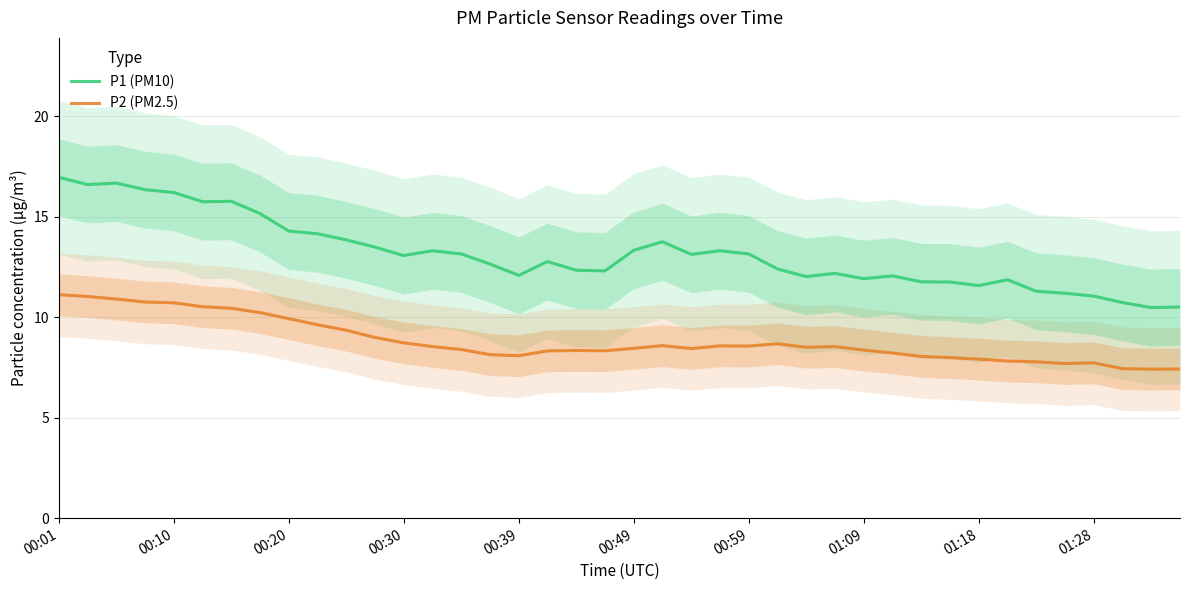

In P2 (PM2.5), how many points are higher than both neighbors (excluding endpoints)?

6